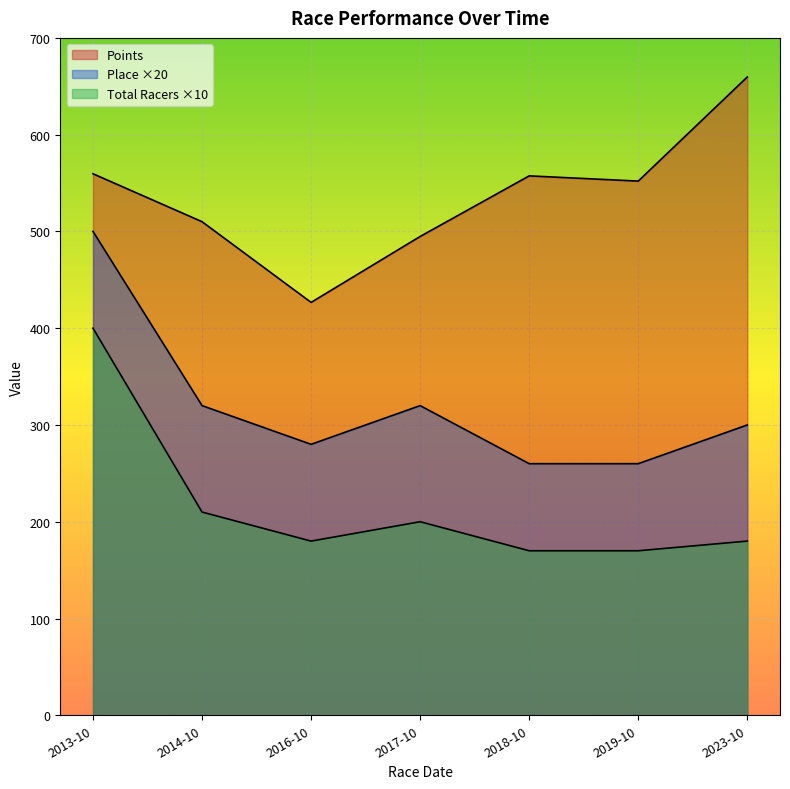

At 2014-10, list the series in order from smallest to largest.

Total Racers, Place, Points